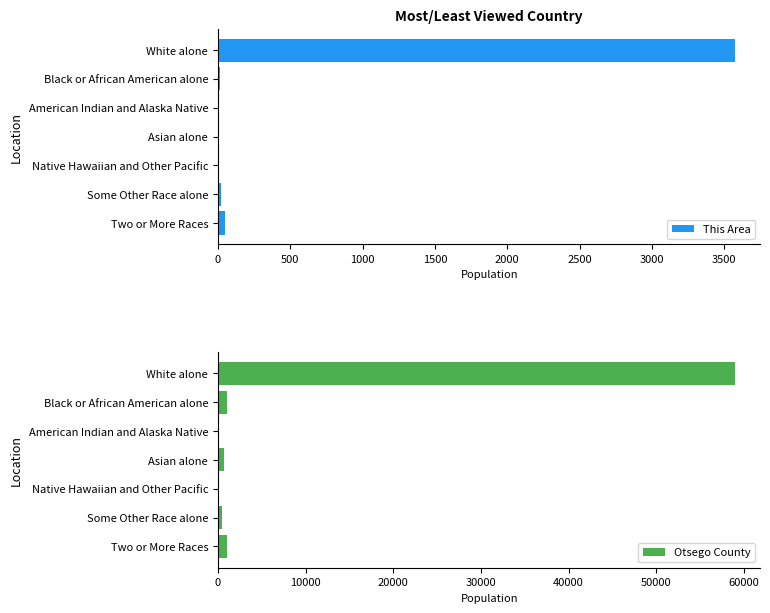

How many categories are shown in the chart?

7